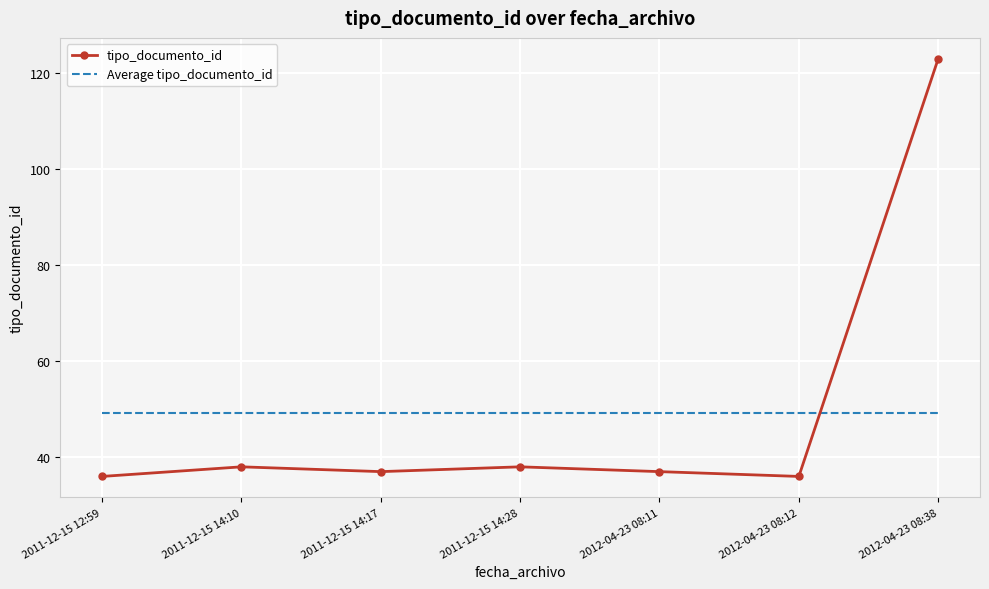

True or false: tipo_documento_id has a value of 19.3 at 2012-04-23 08:12.

False